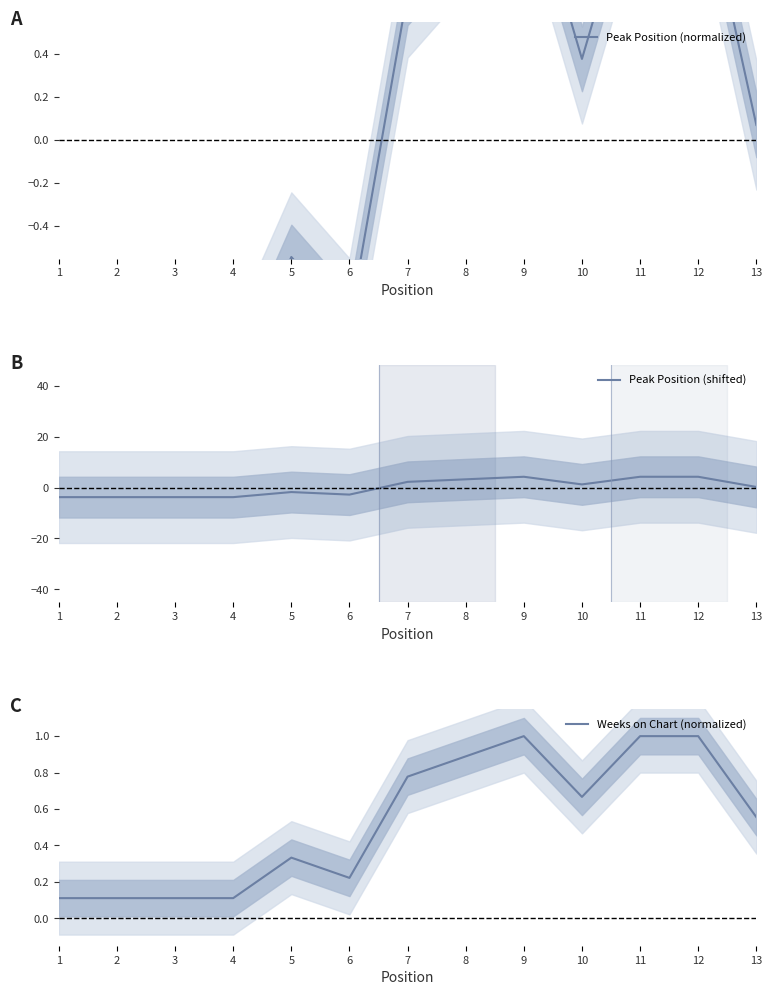

At which category does Peak Position (normalized) reach its first local valley?

6